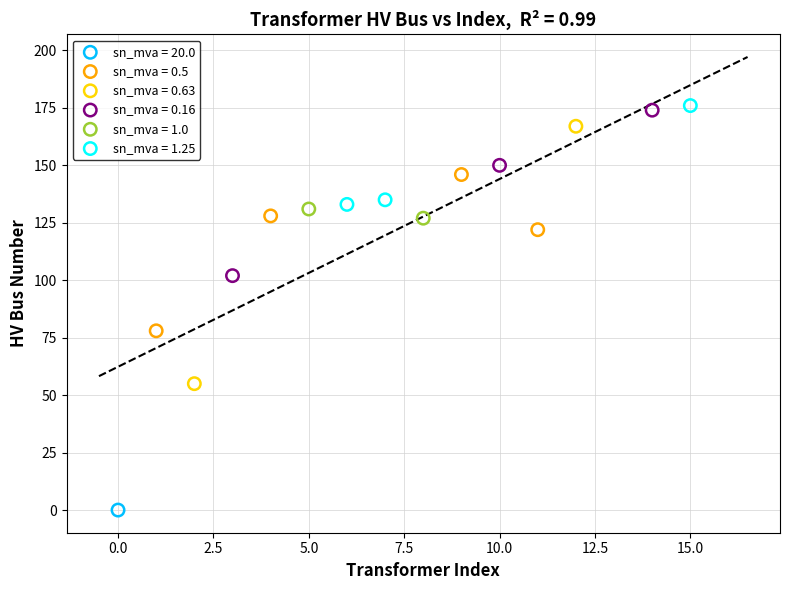

What are all the series names shown in the legend?

sn_mva = 20.0, sn_mva = 0.5, sn_mva = 0.63, sn_mva = 0.16, sn_mva = 1.0, sn_mva = 1.25